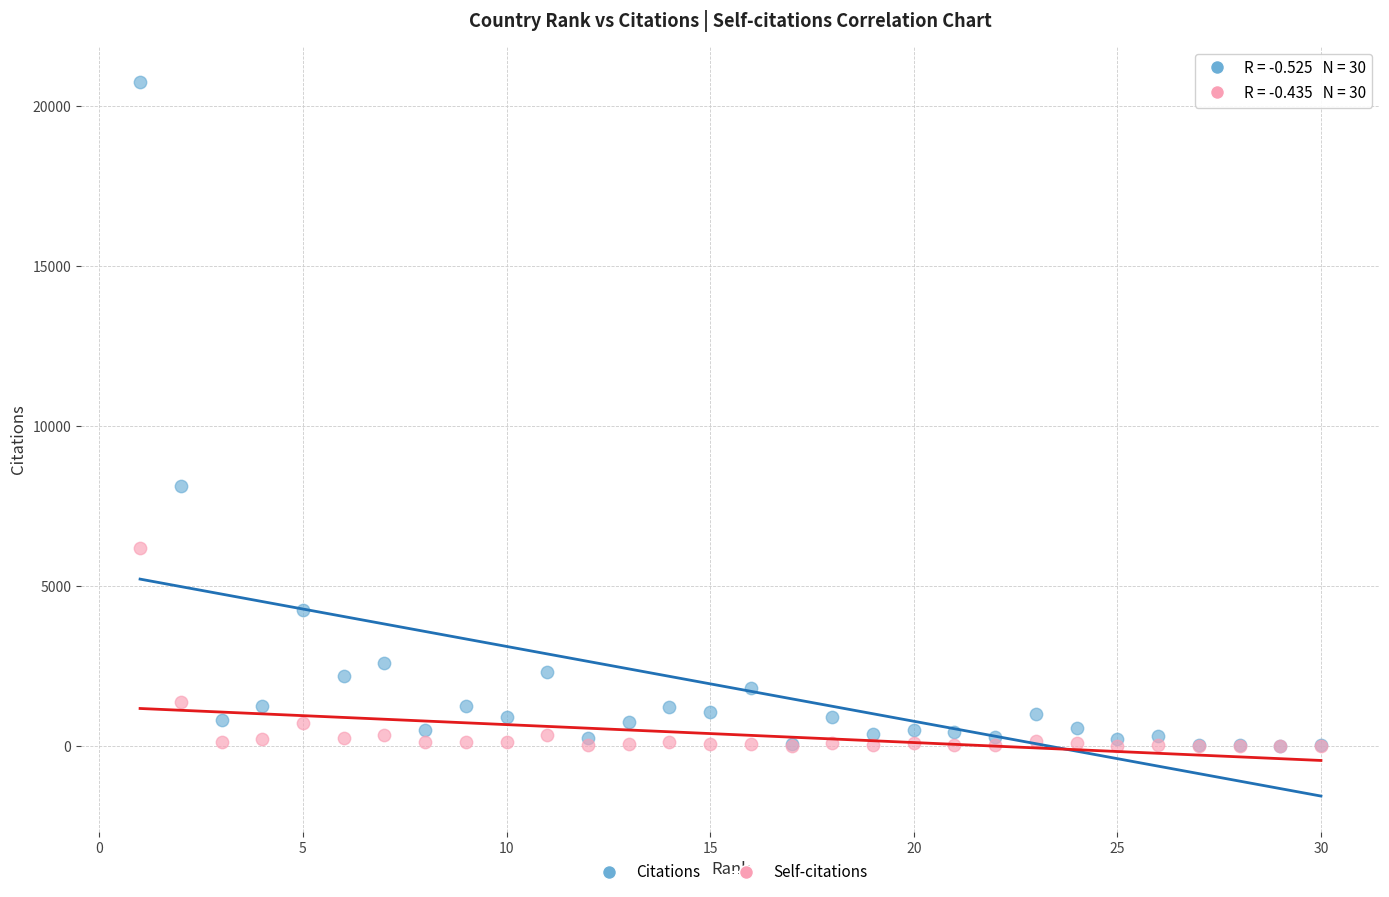

In the Self-citations series, what Y value is closest to 3097?

1361